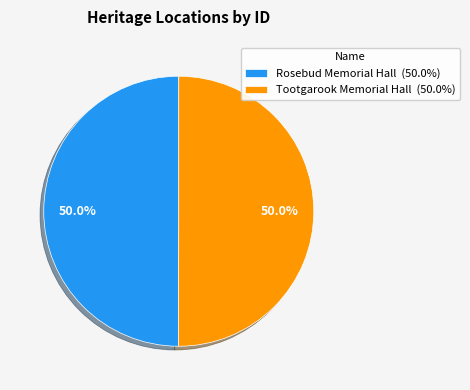

What is the ratio of the value at Rosebud Memorial Hall (50.0%) to the value at Tootgarook Memorial Hall (50.0%)?

1.0